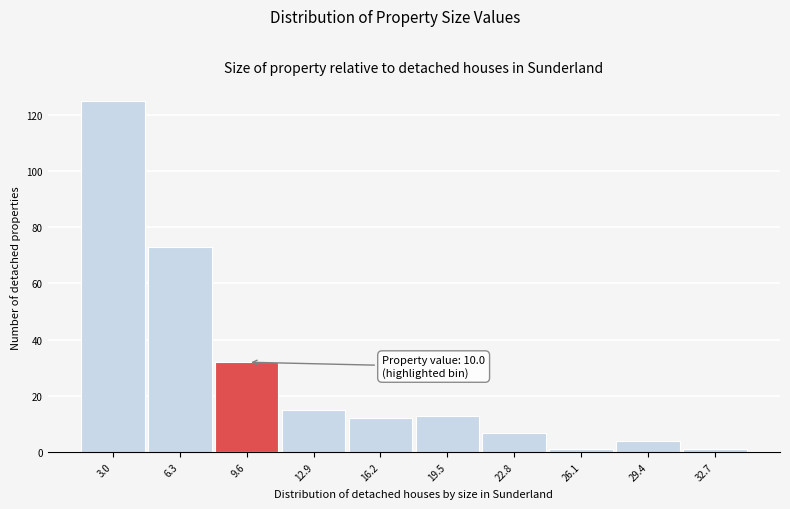

Reading left to right, extract all data points from this chart.

125	73	32	15	12	13	7	1	4	1